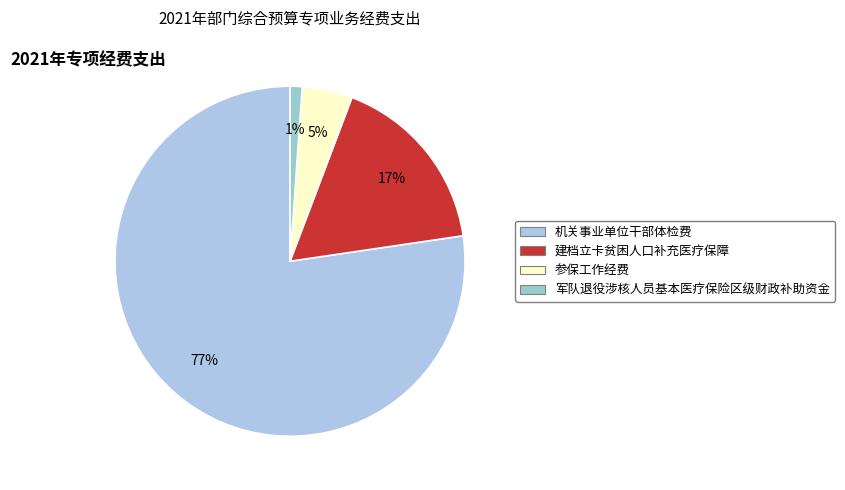

Which category accounts for the majority?

机关事业单位干部体检费